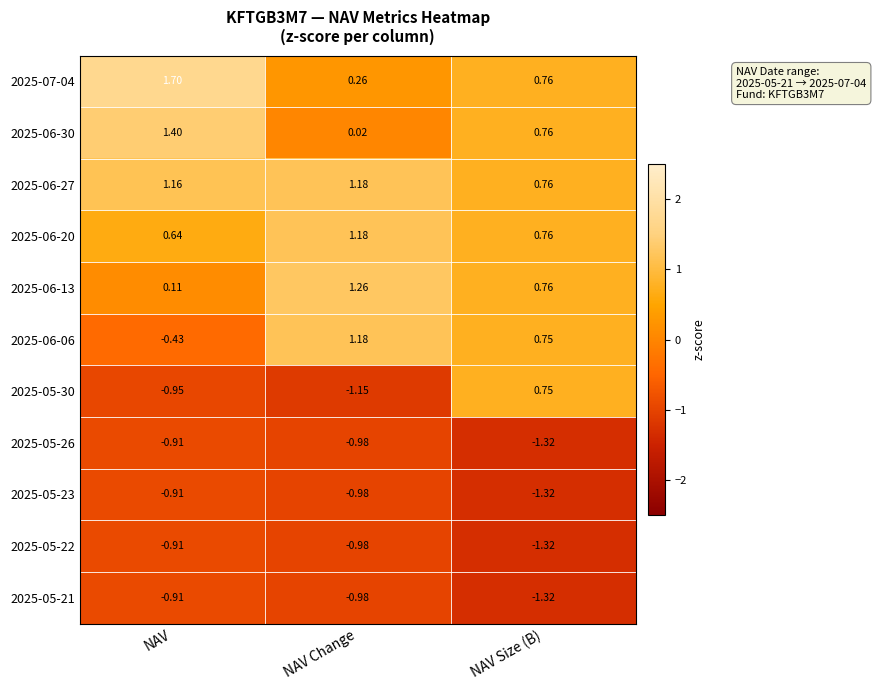

At which category is the sum across all series the highest?

NAV Size (B)